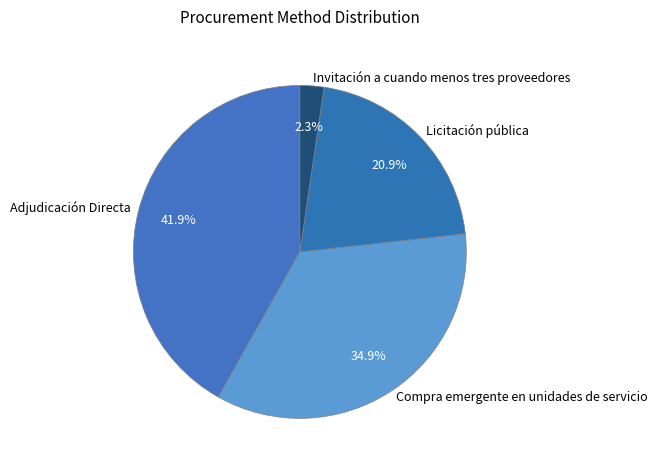

Is Licitación pública the majority of the pie?

No